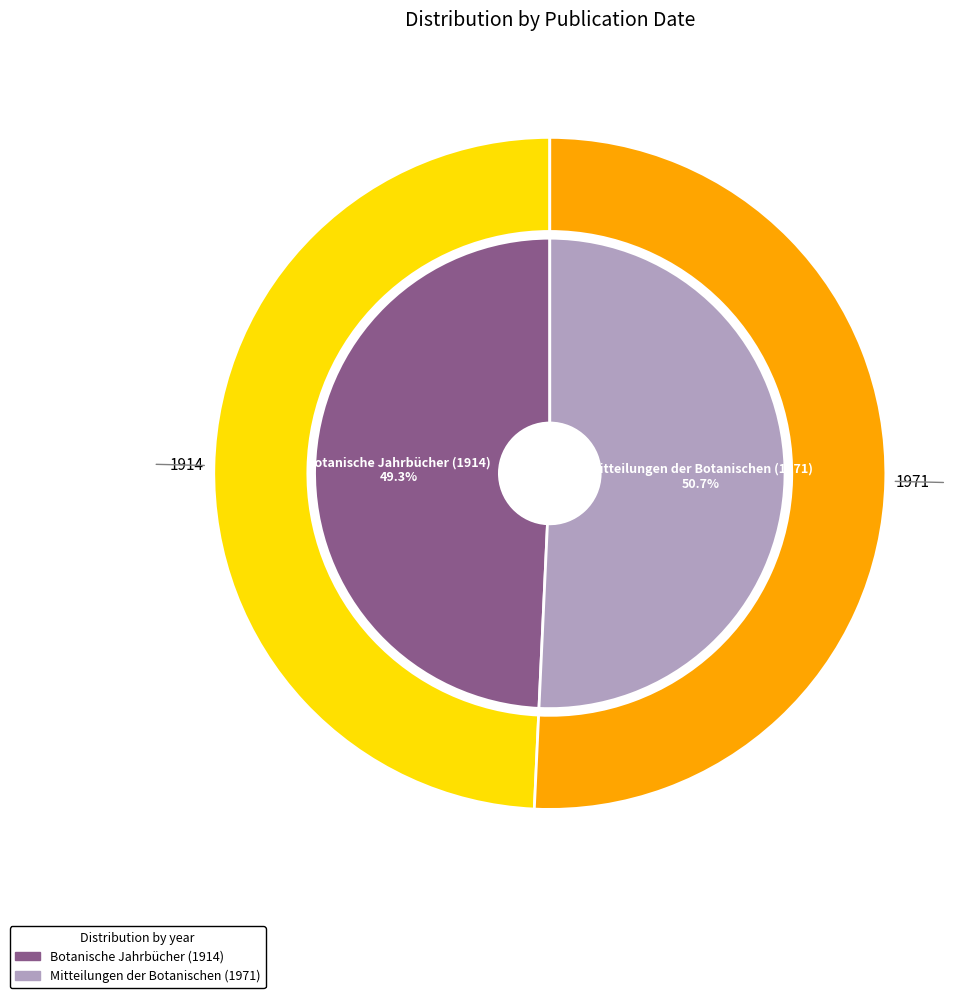

How many slices are in this pie chart?

2